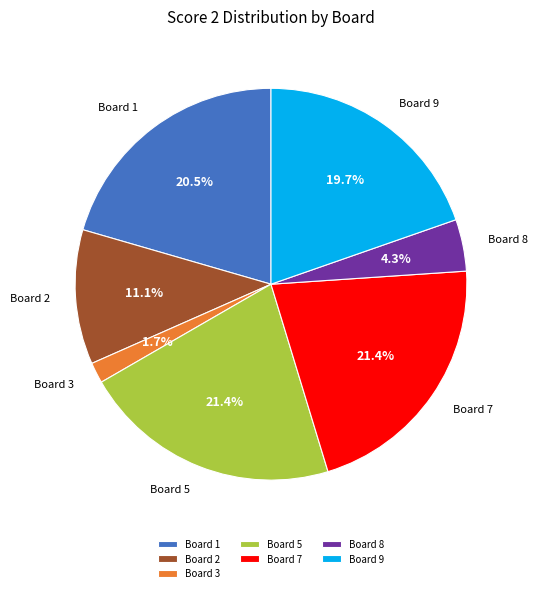

Does Board 8 account for over 50% of the chart?

No